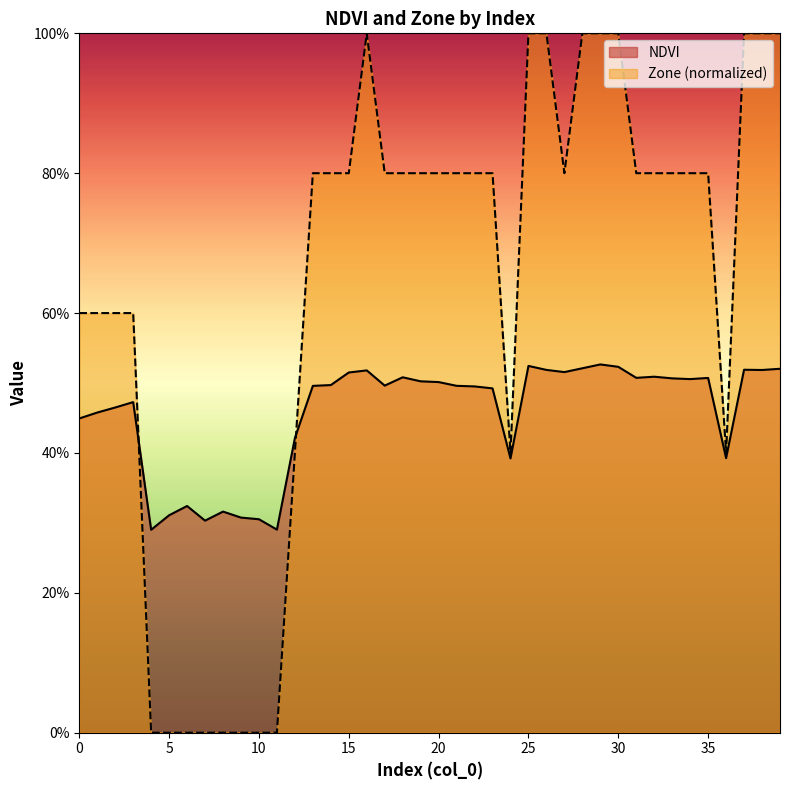

Does the chart display data point markers on the line(s)?

No